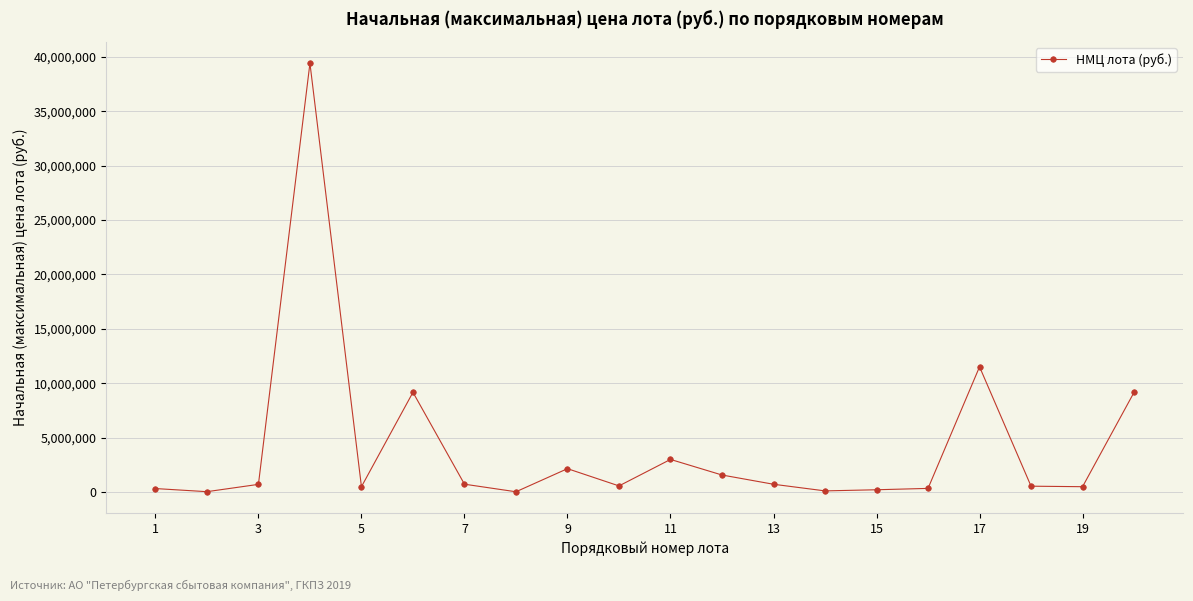

What is the smallest value displayed?

11975.0